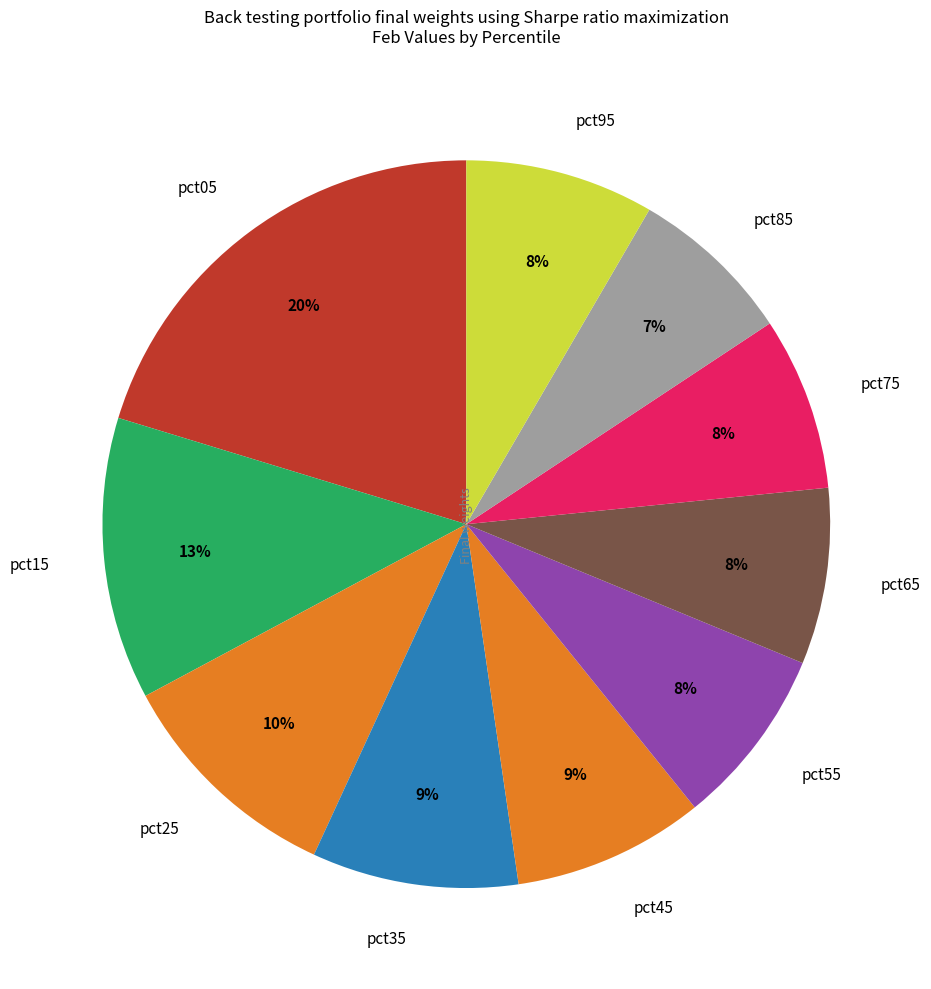

Is there a majority slice in this chart?

No